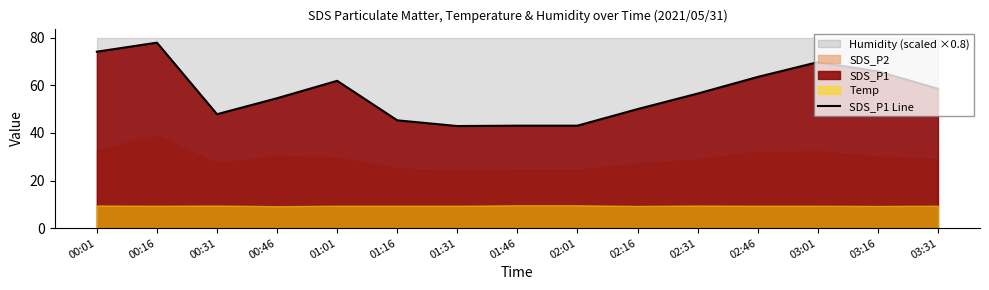

The chart shows a value of 80.3 at 00:31. True or false?

False